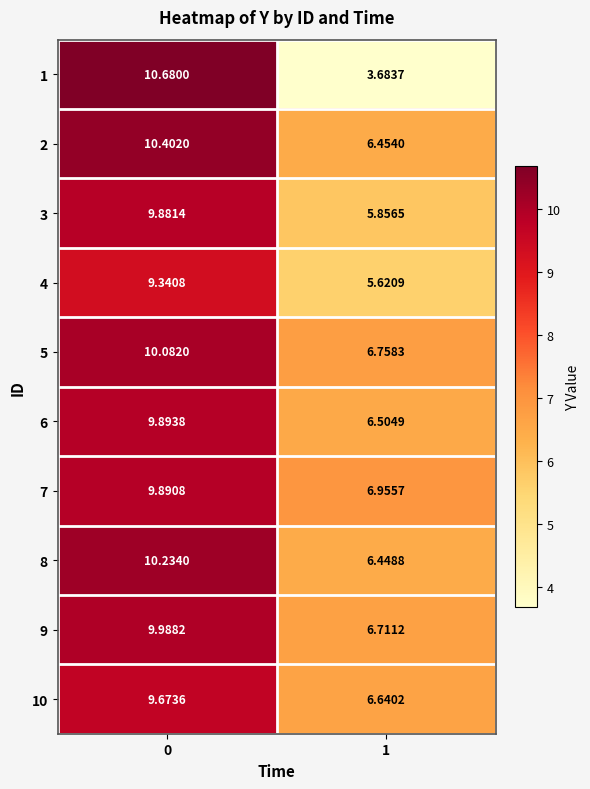

What is the total value across all series at 0?

100.1